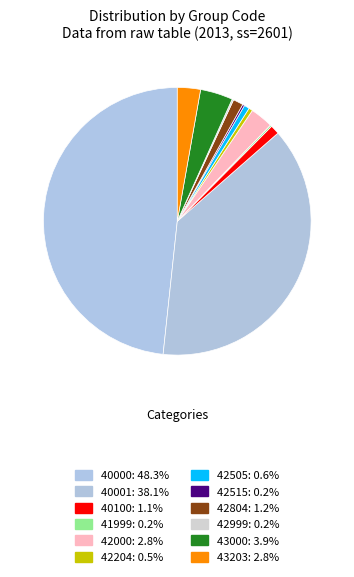

To the nearest percent, what is the difference between the 40001 and 42505 slice percentages?

37%